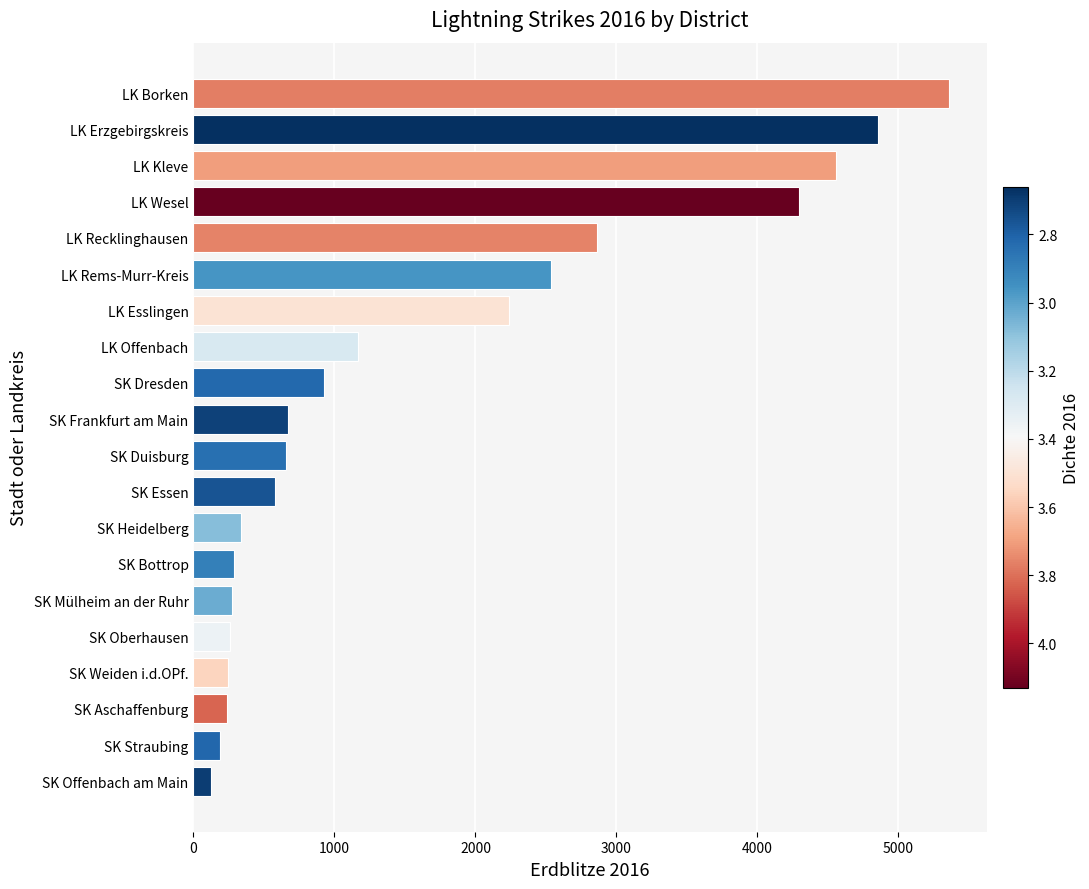

What is the difference between the second highest and second lowest values?

4664